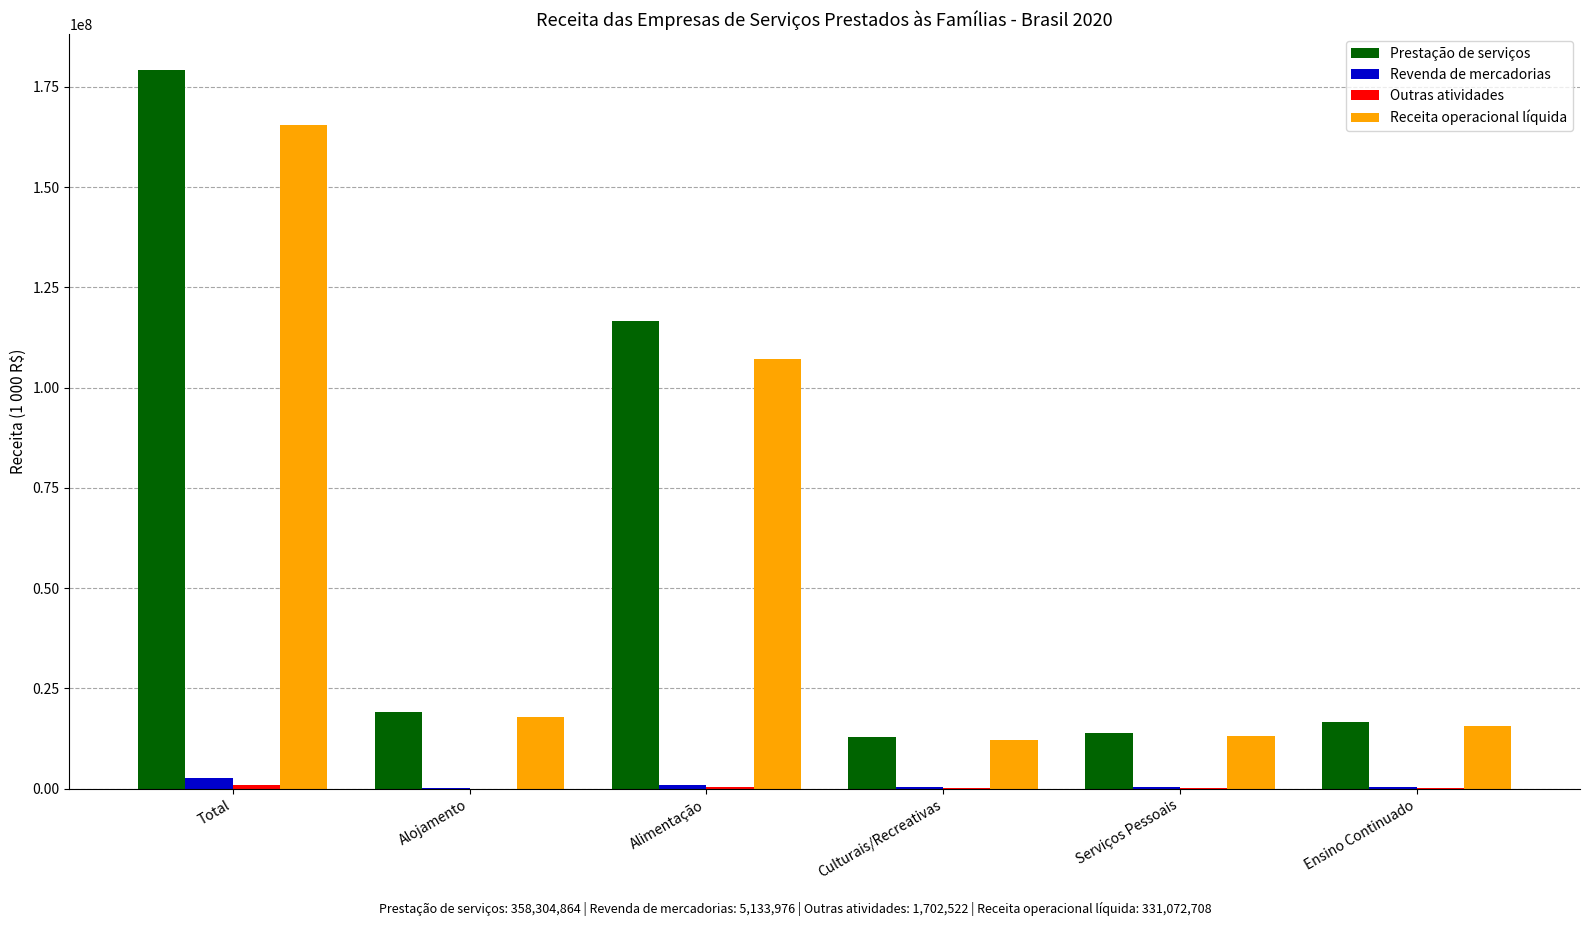

Is the value of Prestação de serviços at Ensino Continuado greater than the value of Revenda de mercadorias at Serviços Pessoais?

Yes